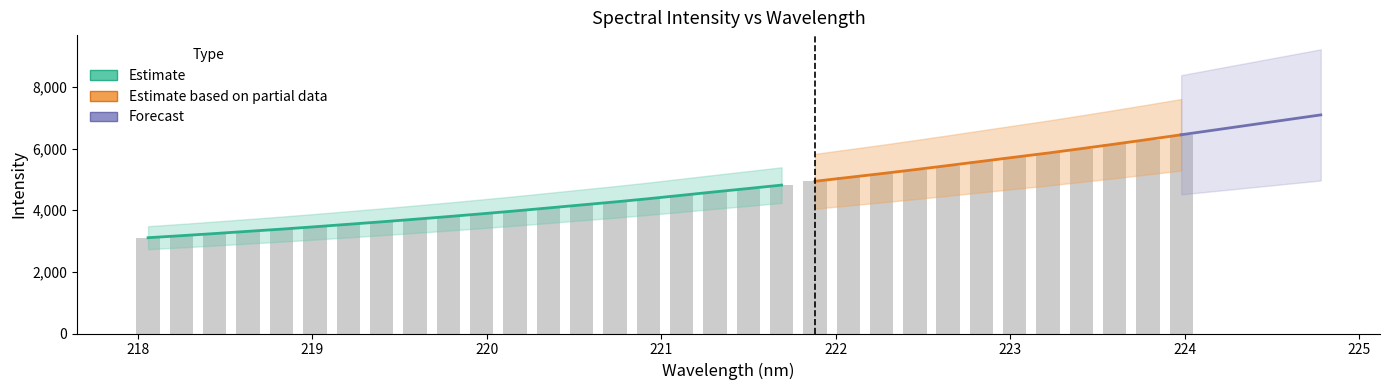

The chart shows a value of 6448.7 at 224. True or false?

True